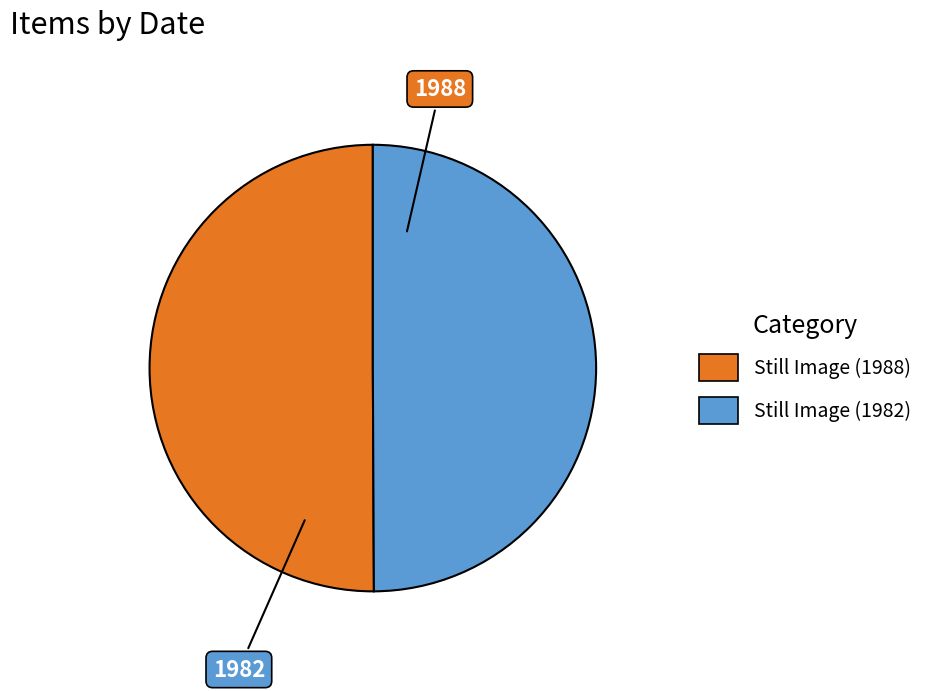

True or false: Still Image (1982) accounts for 50% of the total.

True